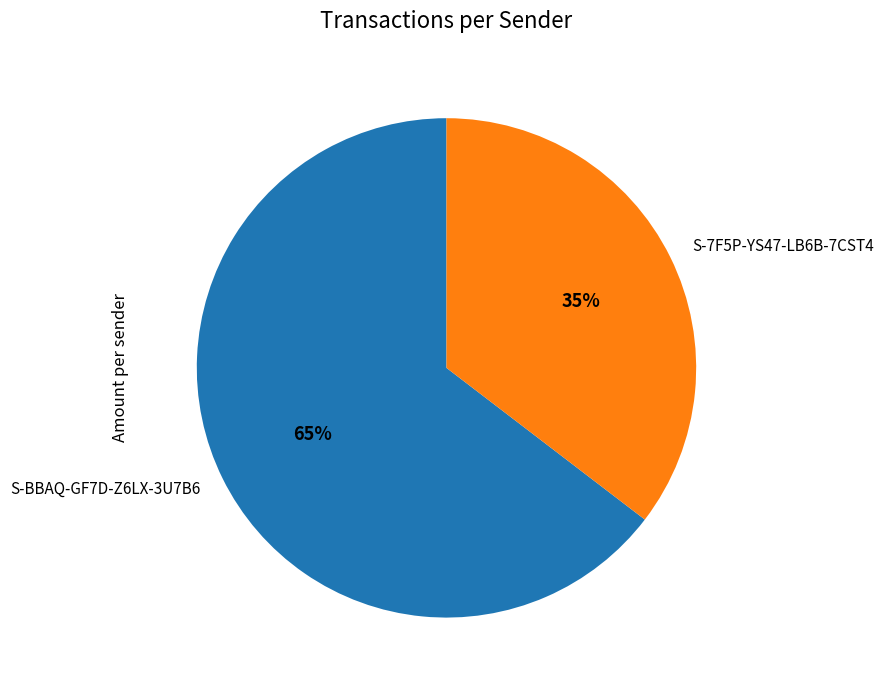

Does S-BBAQ-GF7D-Z6LX-3U7B6 account for over 50% of the chart?

Yes